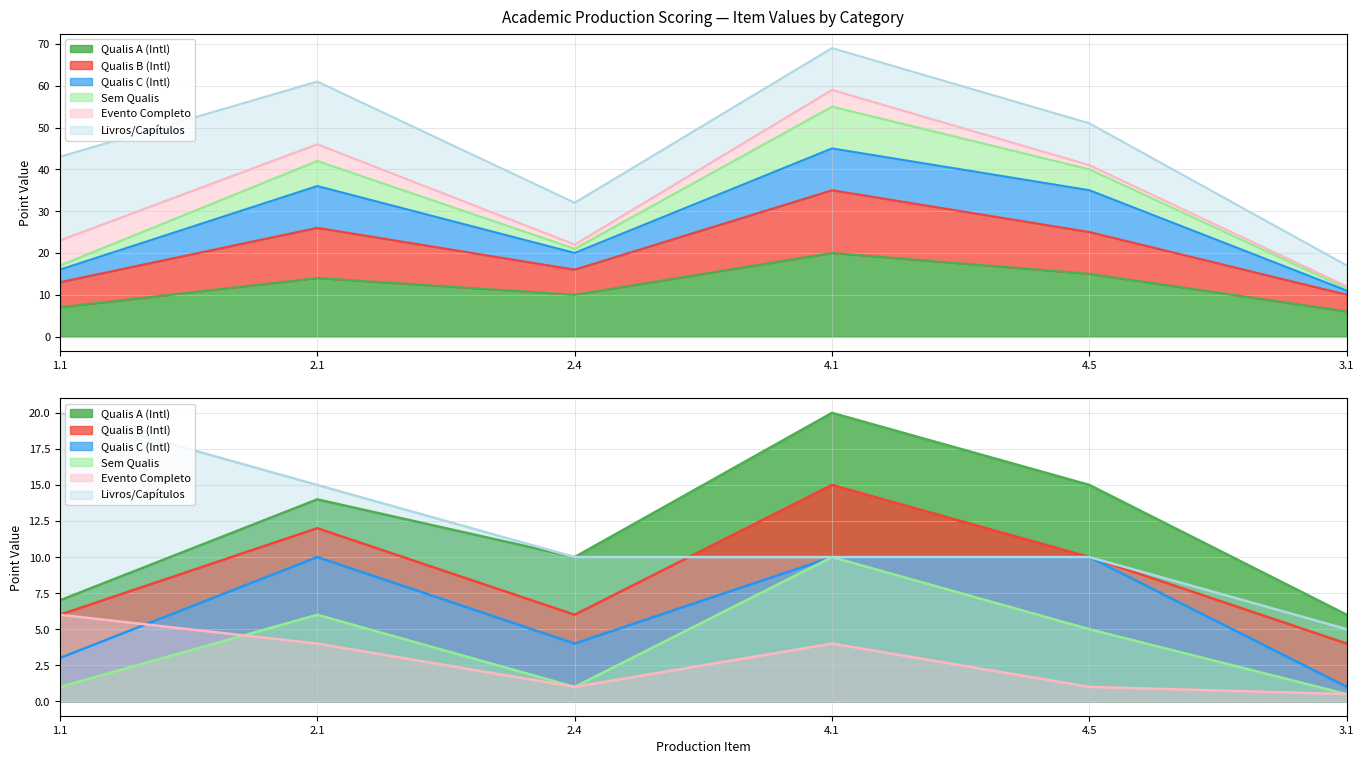

Which has a higher value, 3.1 or 2.1?

2.1